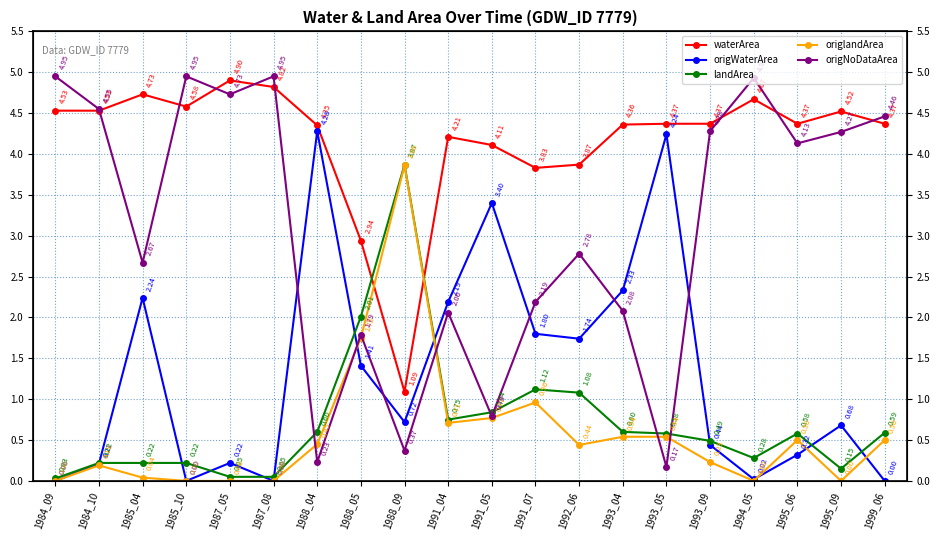

Between 1991_04 and 1988_09, which is larger?

1991_04